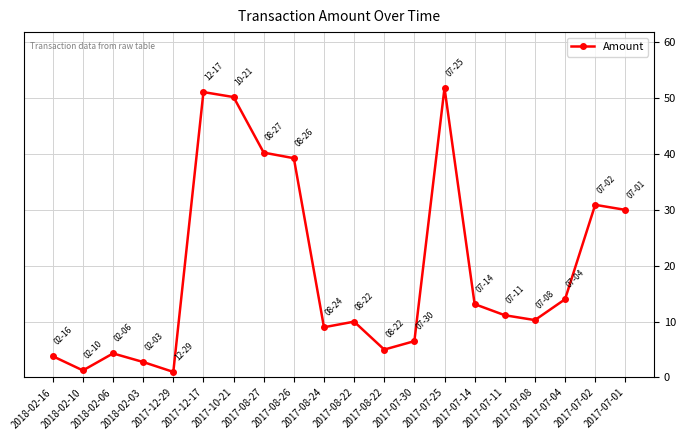

What value does the data have at 2018-02-06?

4.3